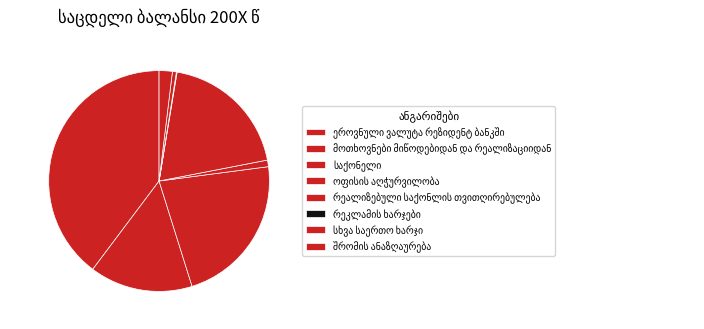

To the nearest percent, what portion does საქონელი represent?

22%